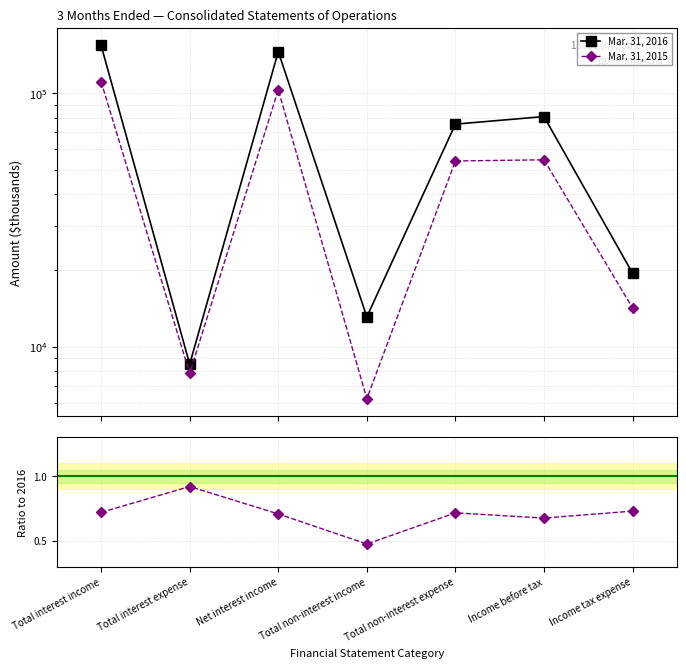

Which has a higher value, Total non-interest expense or Total interest expense?

Total non-interest expense